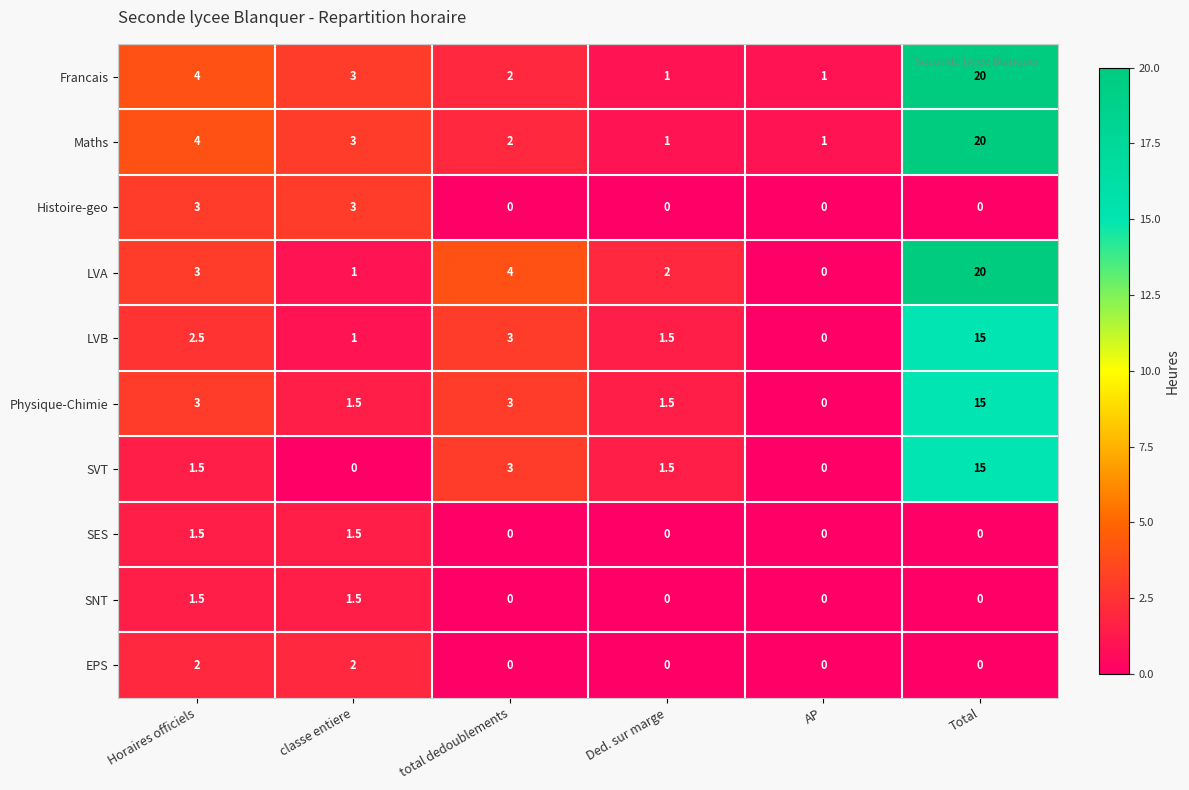

At how many categories does at least one series exceed 13?

1